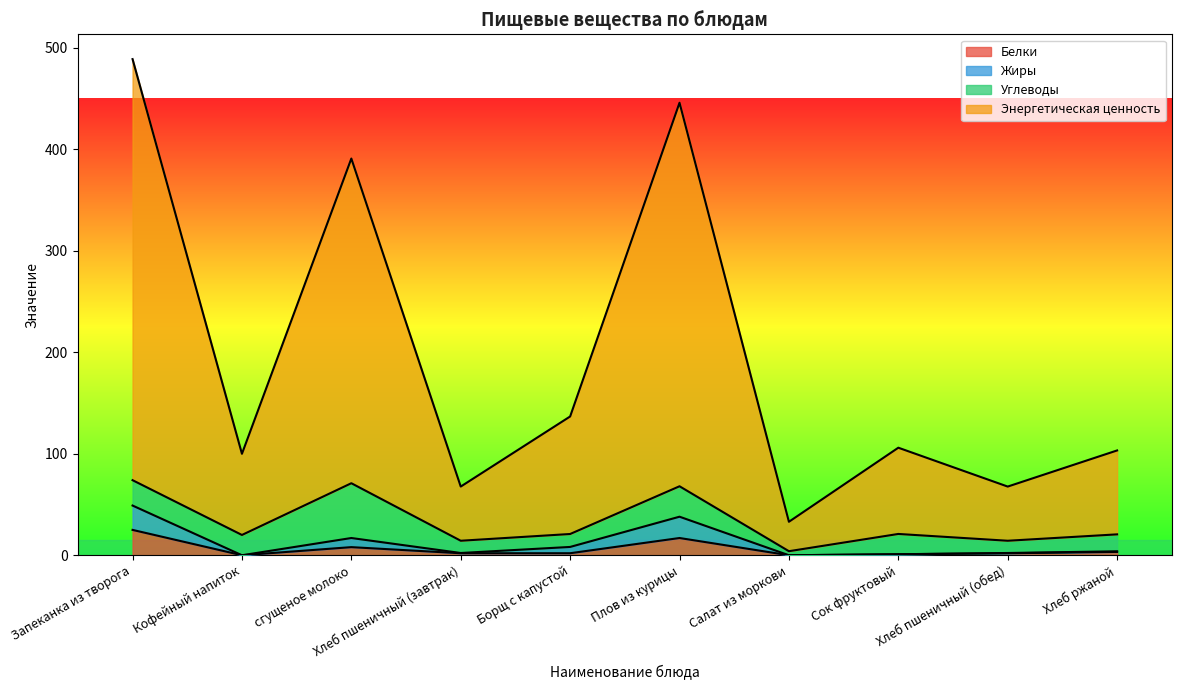

At which category is the sum across all series the highest?

Запеканка из творога